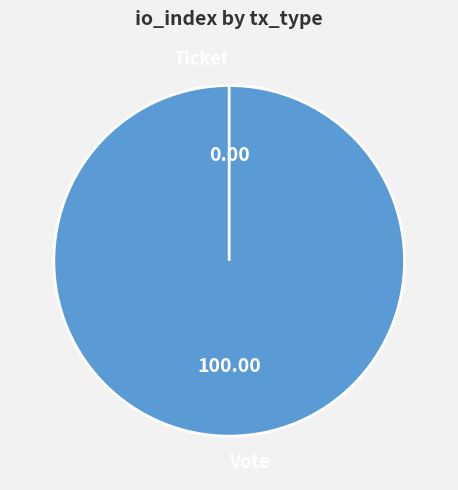

Count the number of slices in the pie.

2